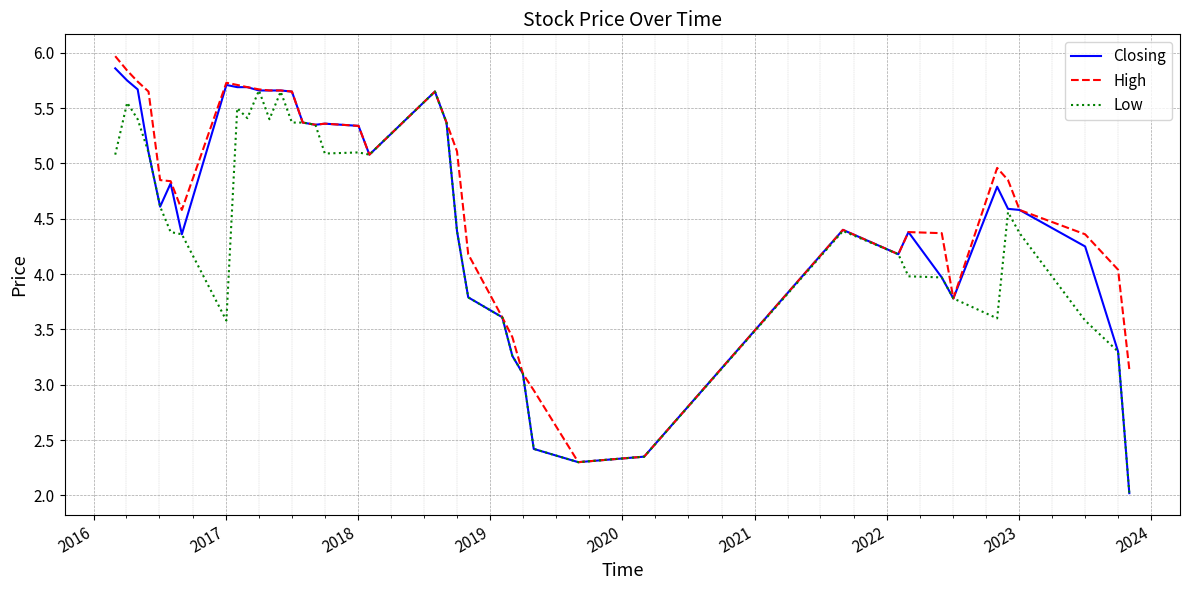

What is the highest value of the Closing series?

5.9